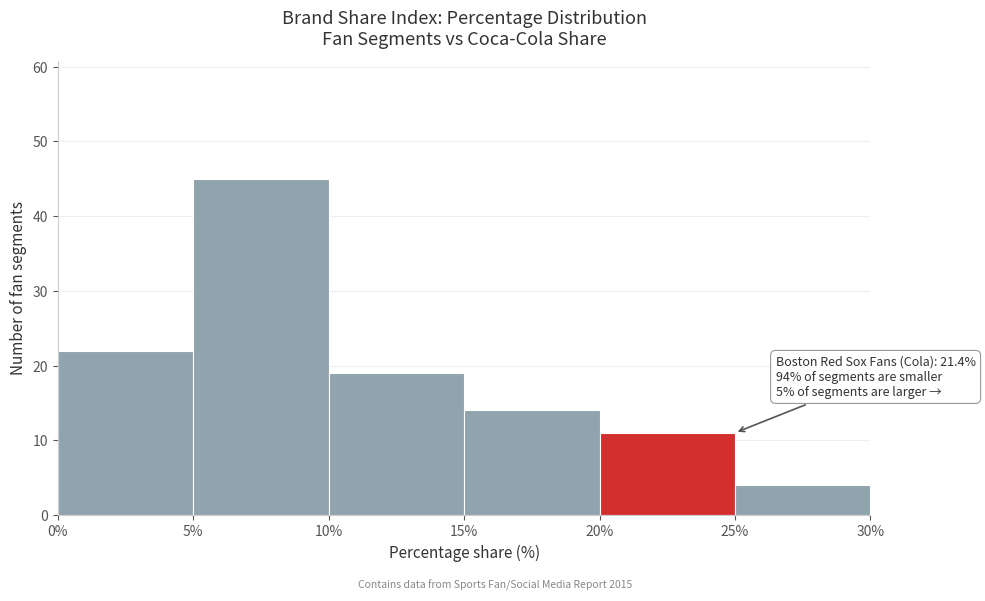

Over which range of the x-axis is the bar tallest?

5% to 10%